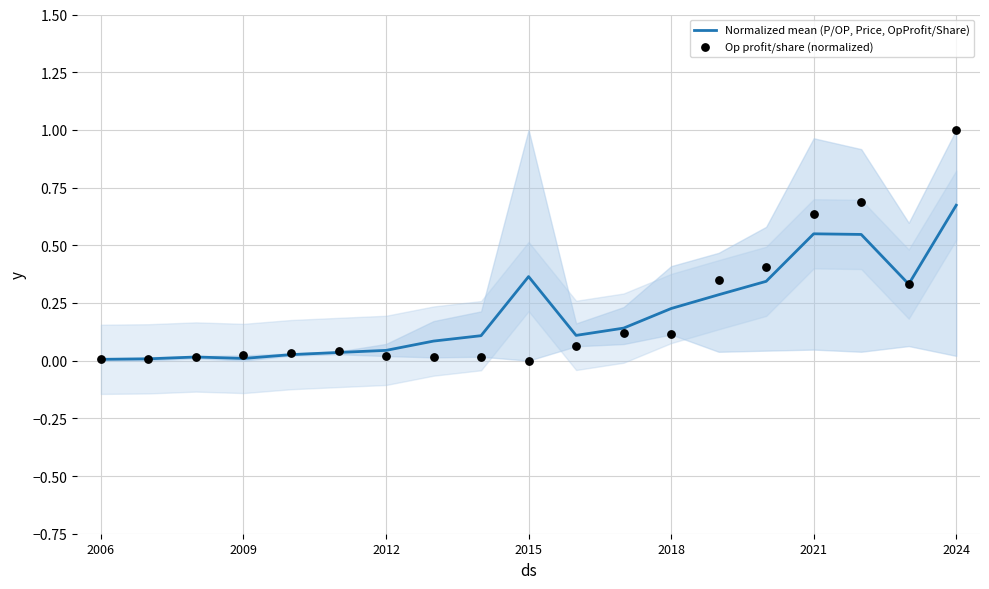

Which series reaches the maximum Y coordinate?

Op profit/share (normalized)